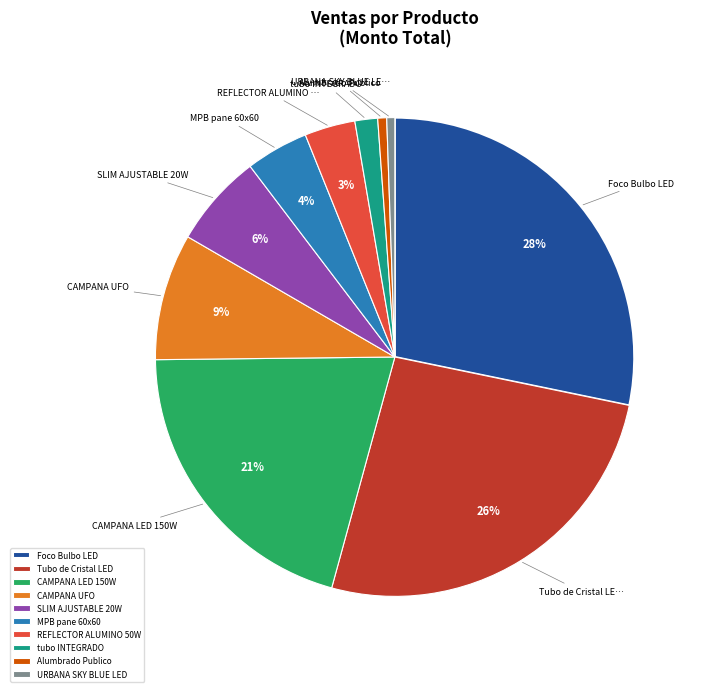

How many slices are in this pie chart?

10